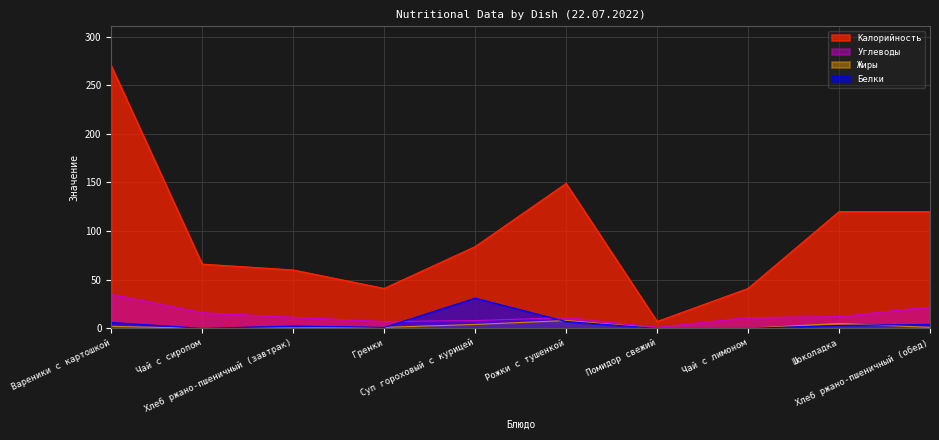

Between Вареники с картошкой and Шоколадка, which series saw the biggest shift?

Калорийность